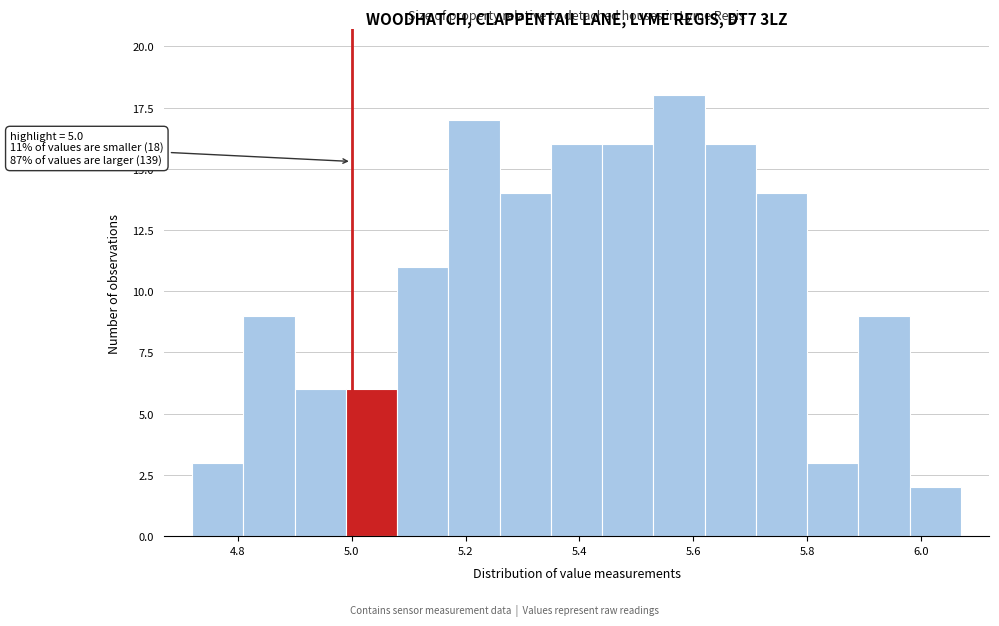

Over which range of the x-axis is the bar tallest?

5.53 to 5.62